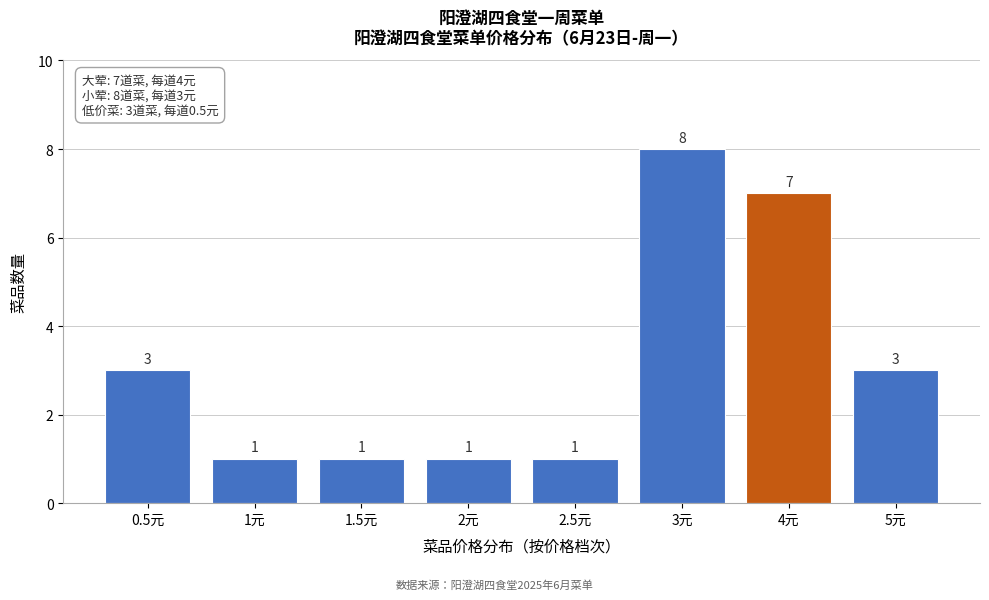

Reading left to right, what are all the values shown in this chart?

0.5元=3	1元=1	1.5元=1	2元=1	2.5元=1	3元=8	4元=7	5元=3